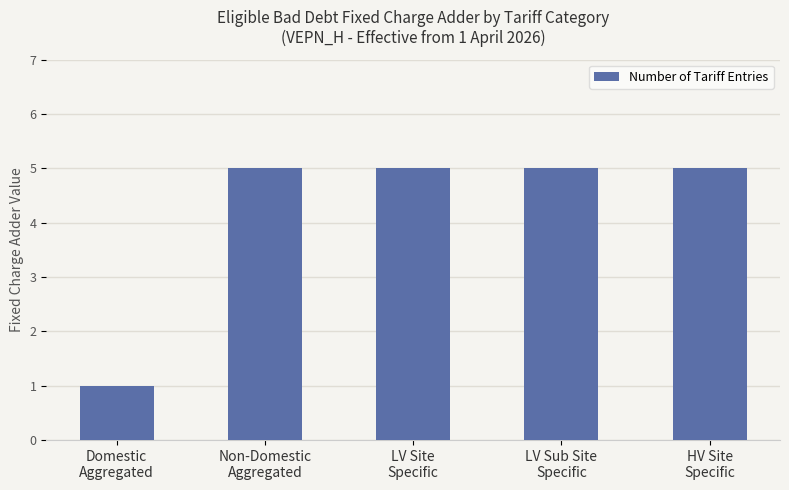

What is the label of the 5th bar from the right?

Domestic
Aggregated